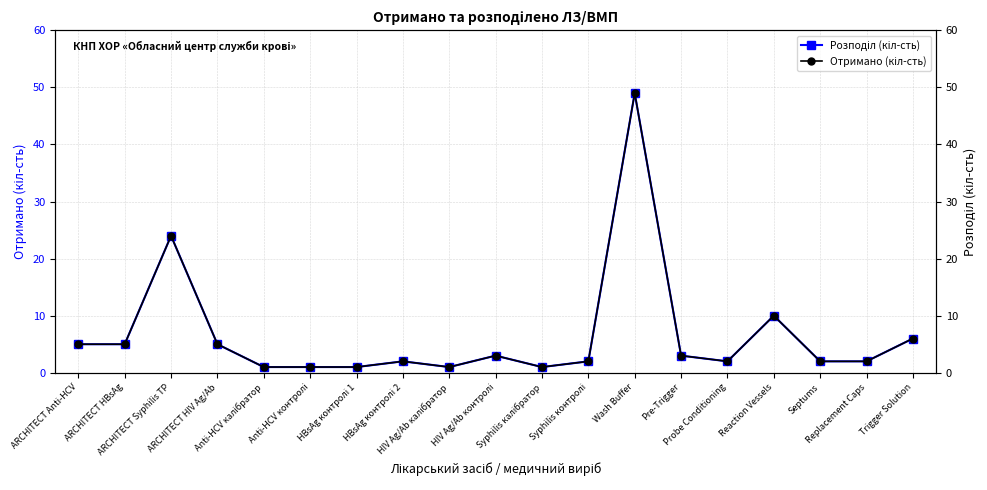

True or false: Отримано (кіл-сть) and Розподіл (кіл-сть) cross at least once.

False